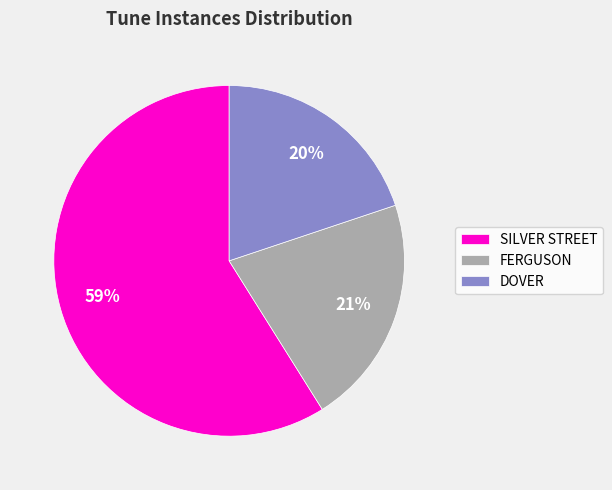

Is it true that FERGUSON is 11% of the pie?

False